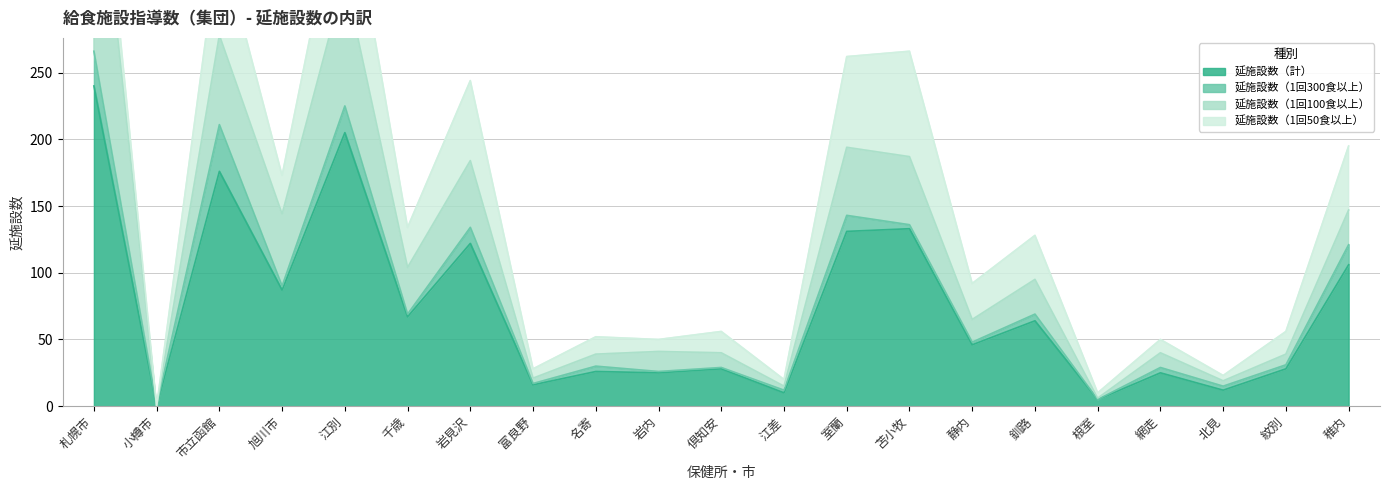

What is the label of the 13th point from the right?

名寄